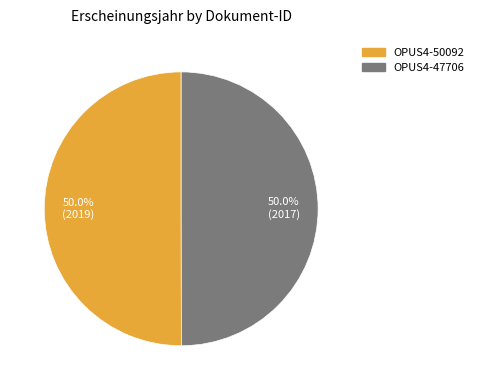

What is the total percentage of OPUS4-47706 and OPUS4-50092?

100.0%